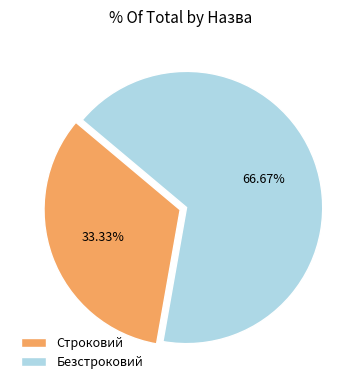

Which slice is the largest?

Безстроковий